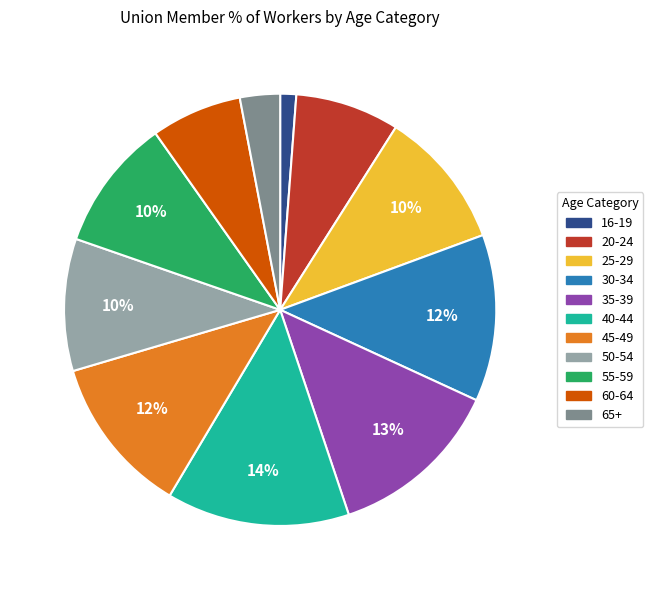

Which slice is the smallest?

16-19